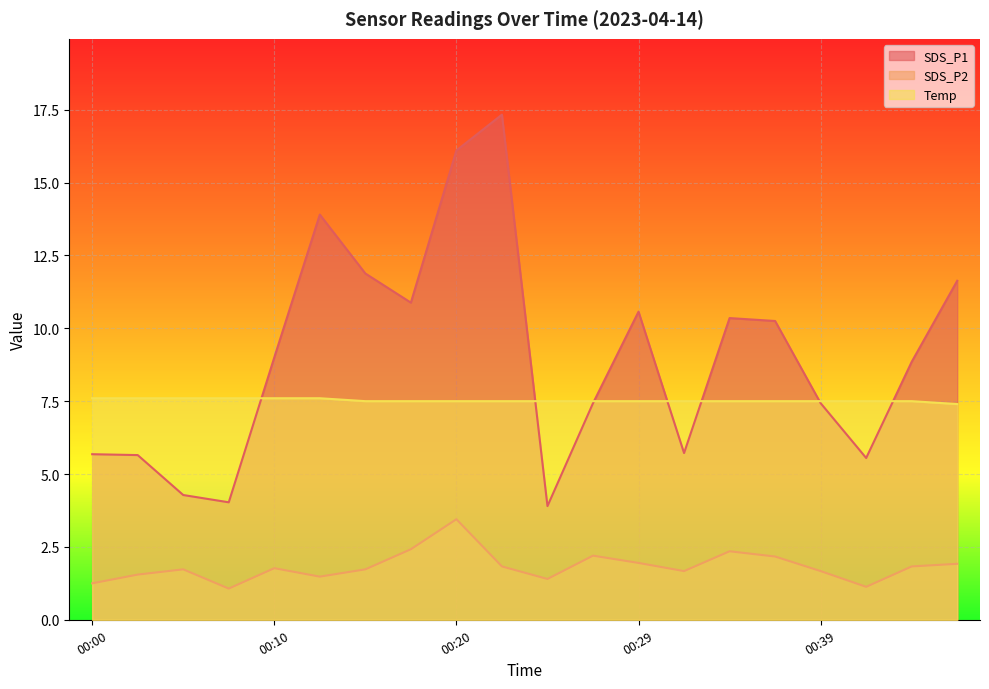

What are all the series names shown in the legend?

SDS_P1, SDS_P2, Temp